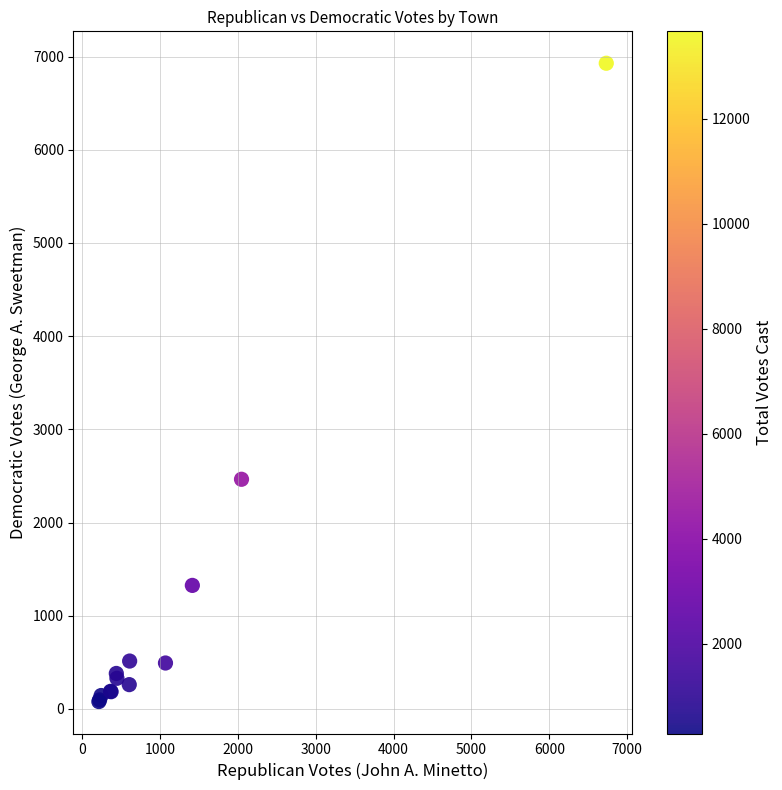

What Y value in the scatter plot is closest to 3503?

2464